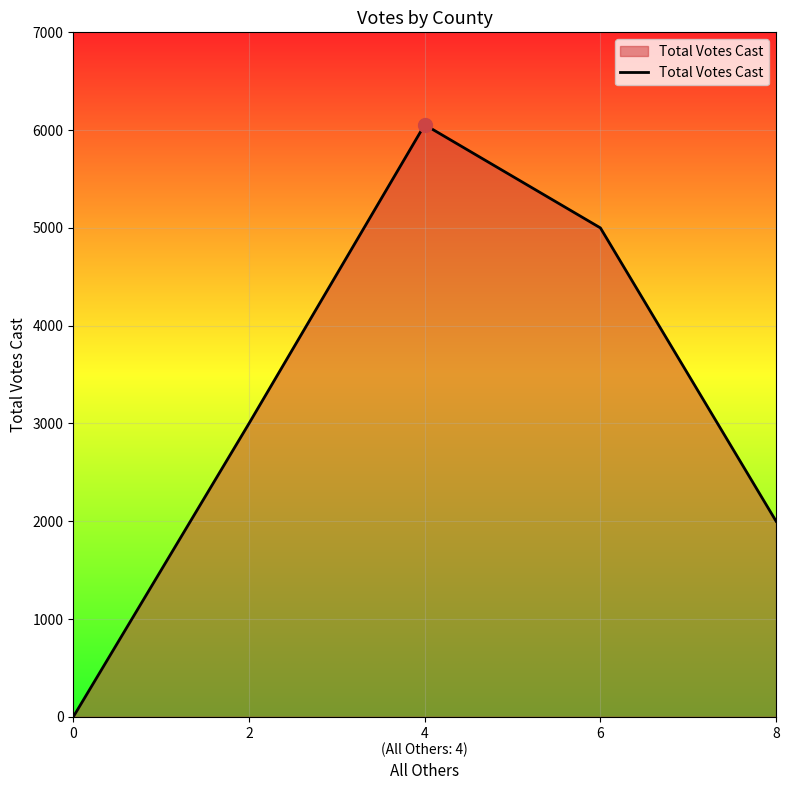

What is the ratio of the value at 4
(All Others: 4) to the value at 2?

2.0